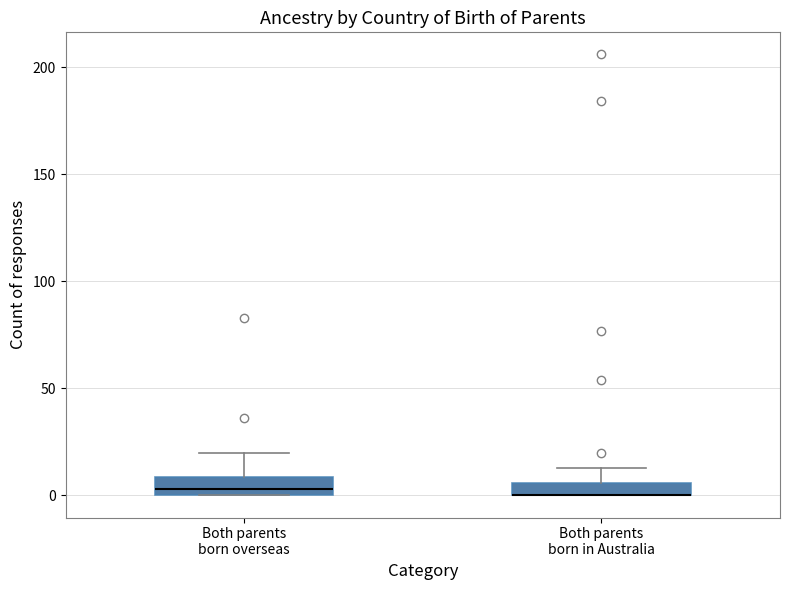

Where is the upper edge of the box for Both parents born in Australia on the y-axis? The values are not printed on the chart, so give them approximately, as read against the axis.

5